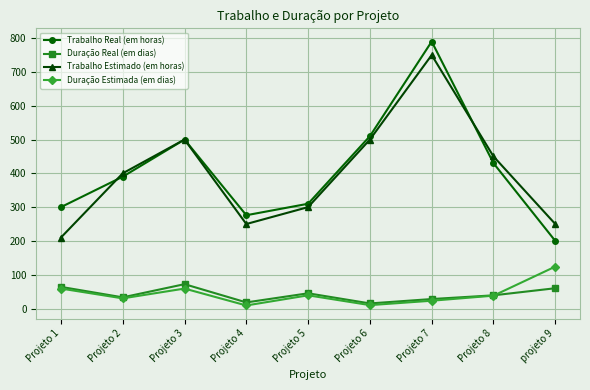

List the series in order of their peak value, lowest first.

Duração Real (em dias), Duração Estimada (em dias), Trabalho Estimado (em horas), Trabalho Real (em horas)